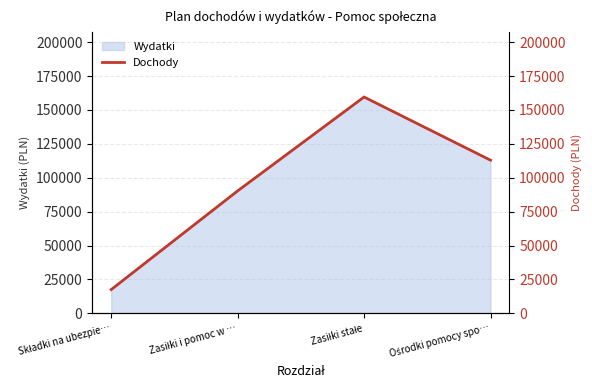

At which category does the chart reach its minimum across all series?

Składki na ubezpie…